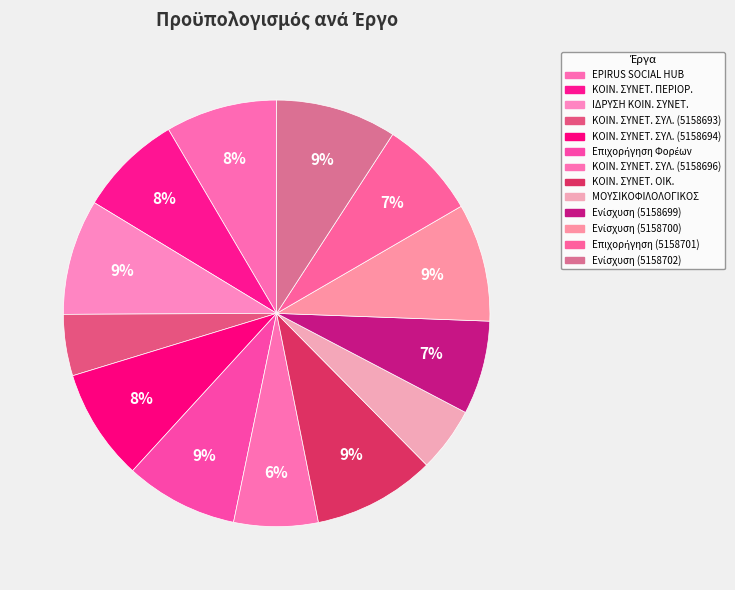

How many segments does this pie chart have?

13